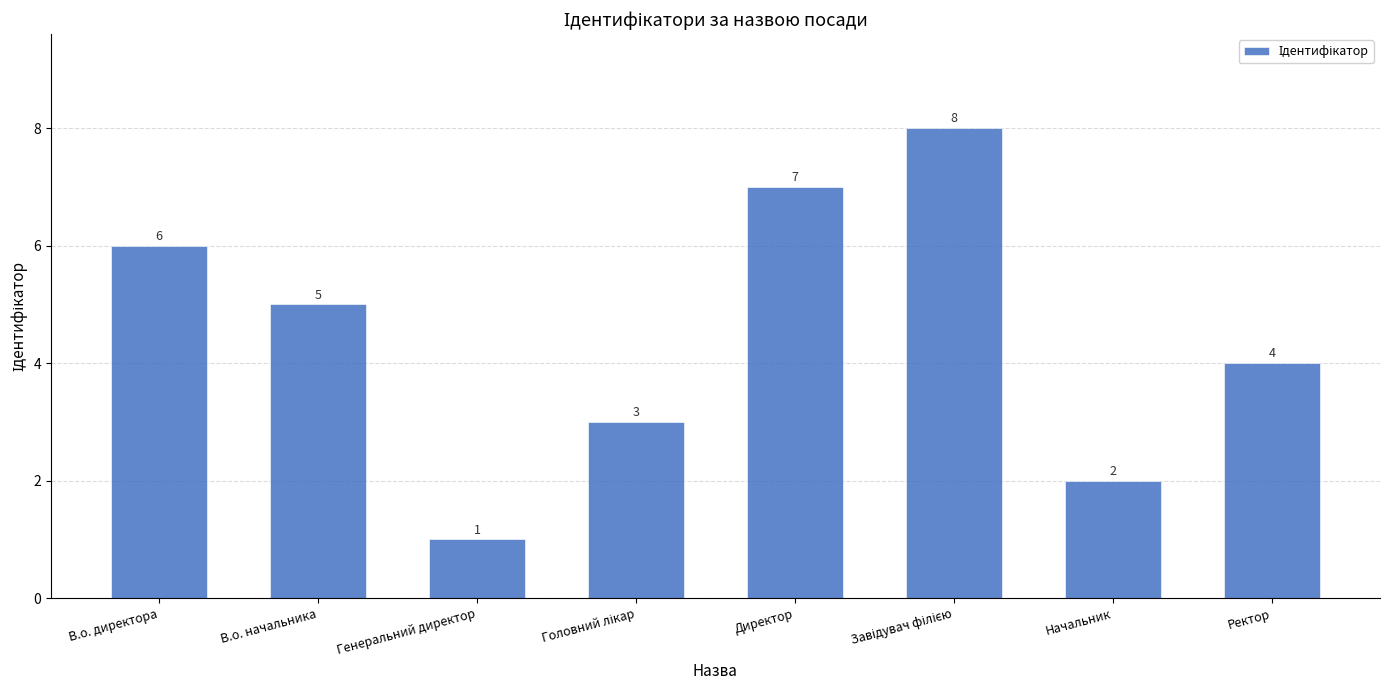

Is it true that the value at В.о. начальника is 2?

False